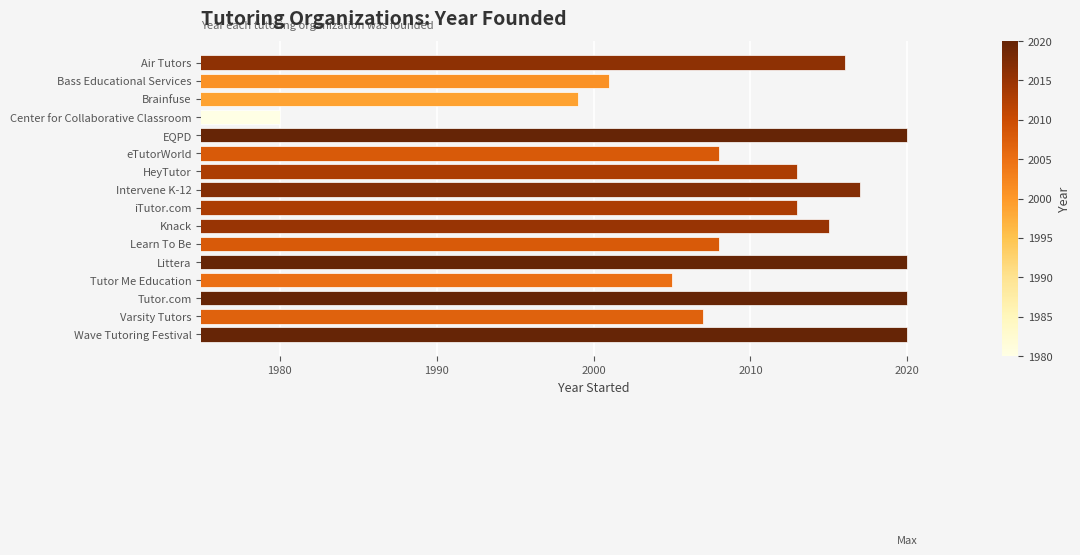

Reading top to bottom, transcribe all the data shown in this chart.

2016	2001	1999	1980	2020	2008	2013	2017	2013	2015	2008	2020	2005	2020	2007	2020